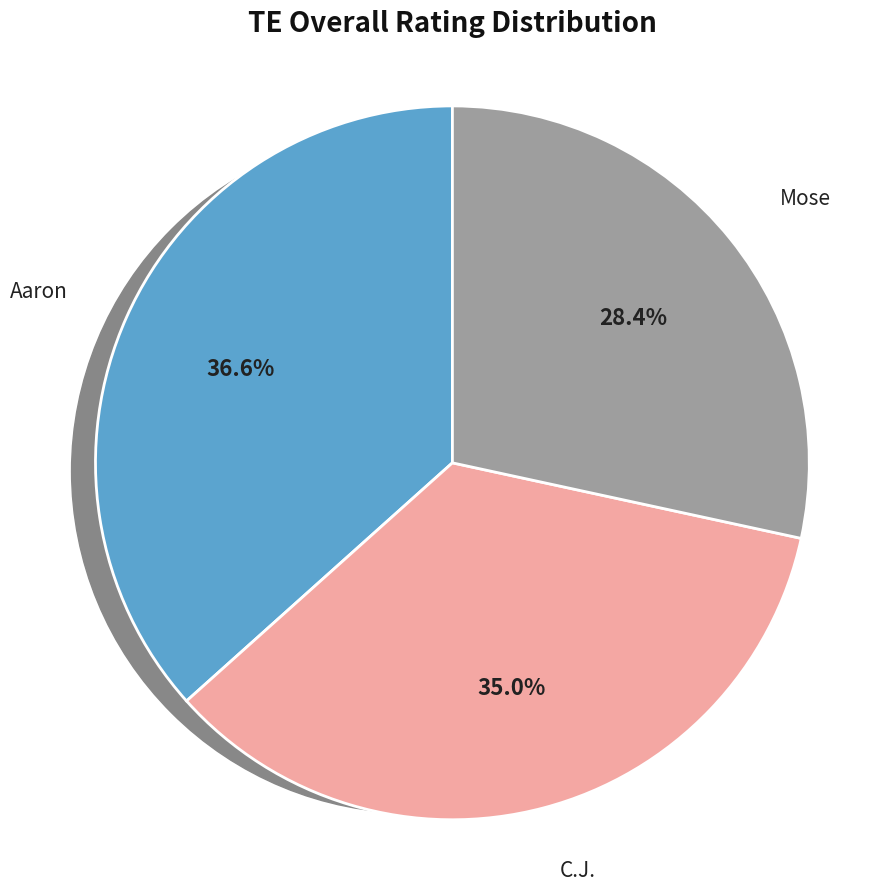

What percentage do Mose and C.J. together represent?

63.4%